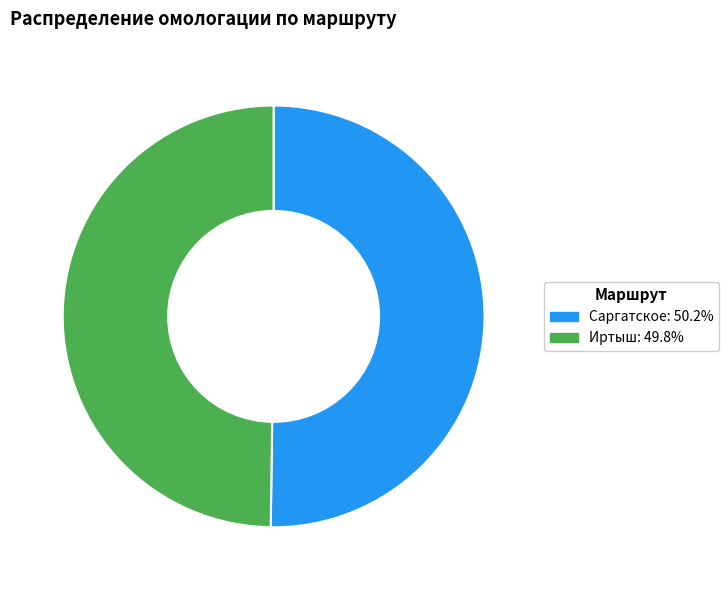

Combined, do Саргатское and Иртыш account for over 50%?

Yes